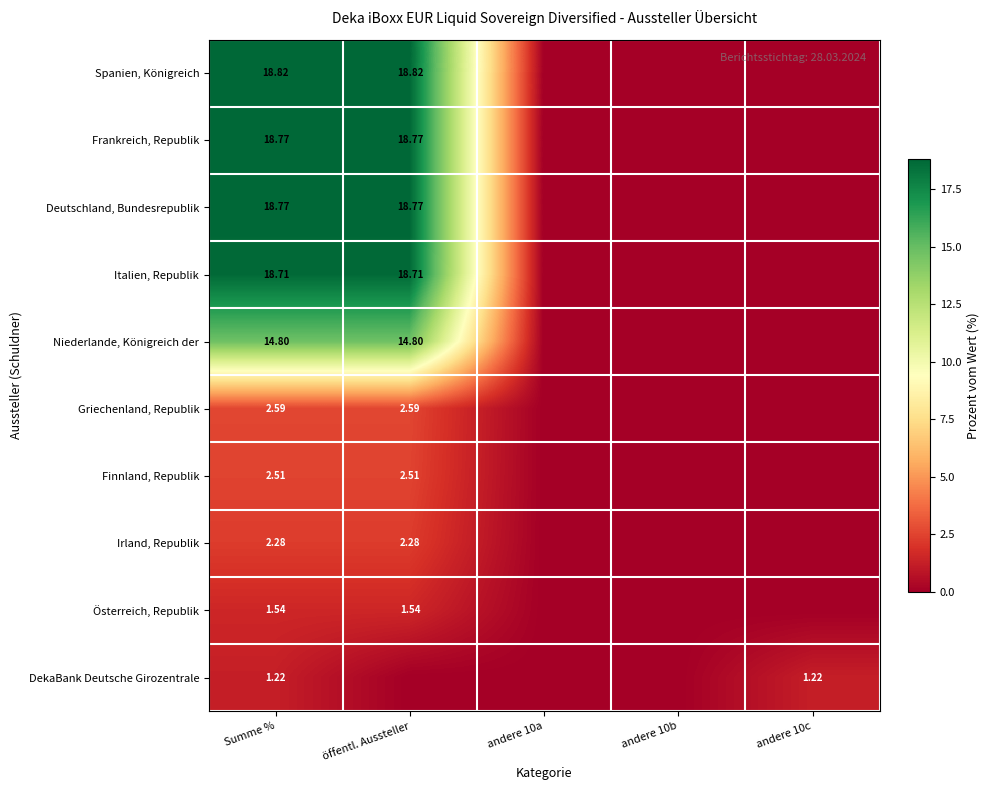

The value of Italien, Republik at andere 10b is 10.3. True or false?

False